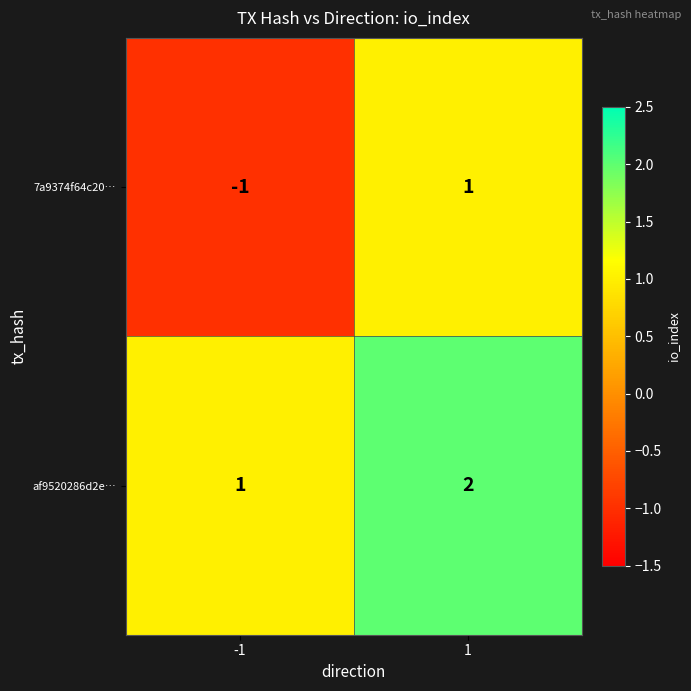

Reading left to right, what are all the values shown in this chart?

7a9374f64c20…: -1=-1	1=1
af9520286d2e…: -1=1	1=2